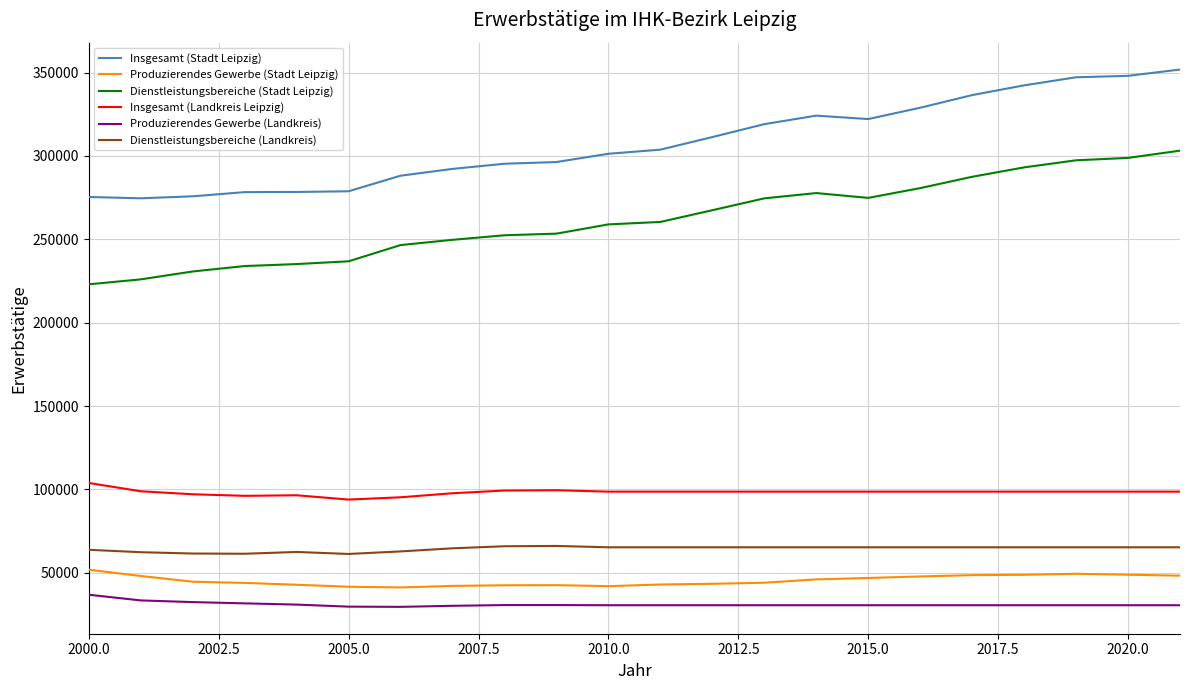

Which series has the largest total across all categories?

Insgesamt (Stadt Leipzig)